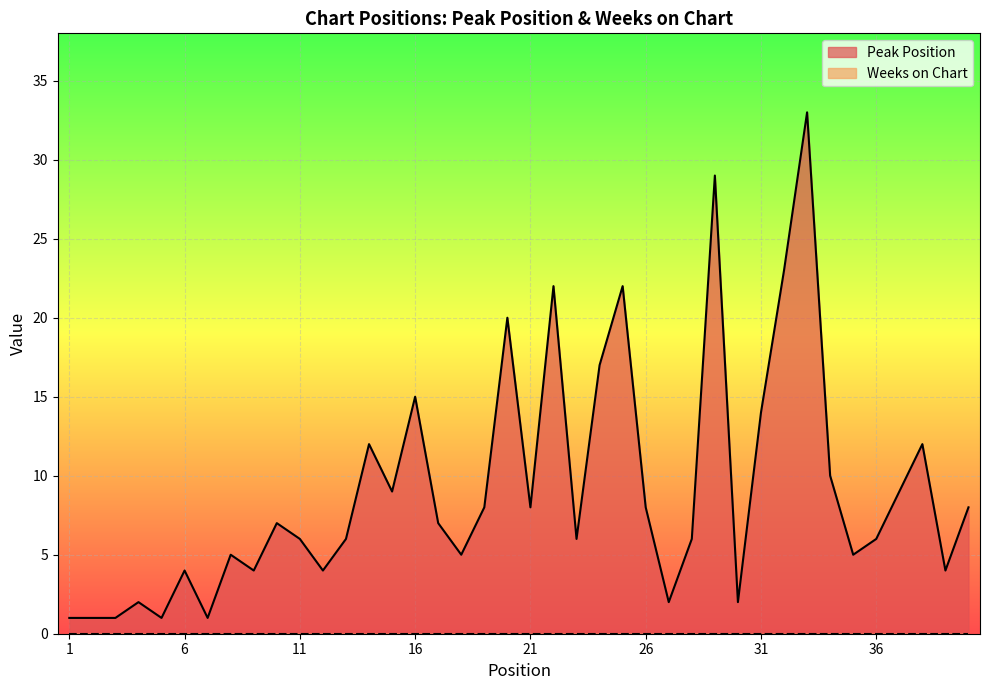

What is the value of the 13th point from the left?

6